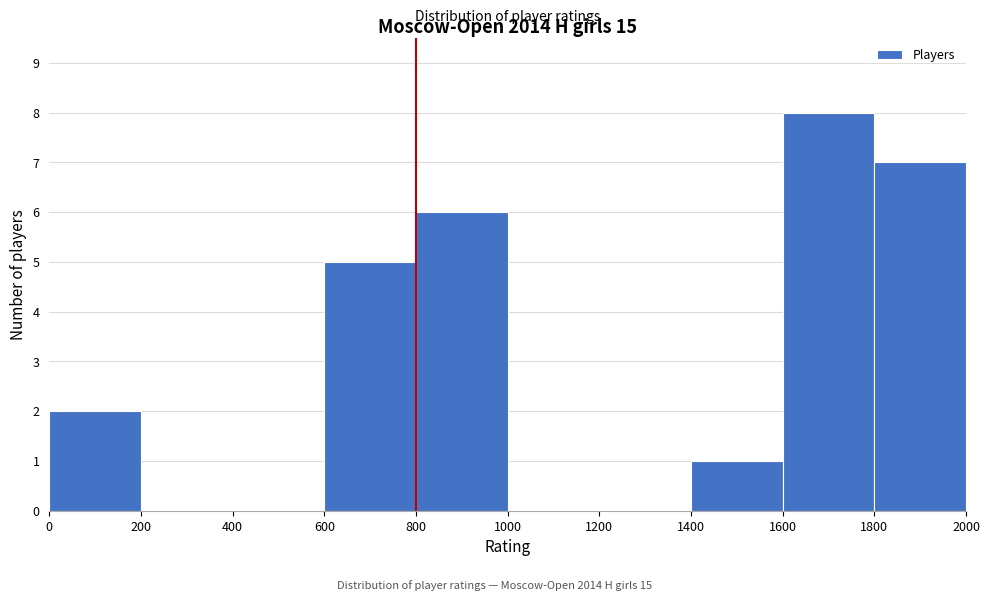

Reading left to right, transcribe this chart: for each bar, give the range it covers on the x-axis and its height. The values are not printed on the chart, so give them approximately, as read against the axis.

0 to 200: 2
200 to 400: 0
400 to 600: 0
600 to 800: 5
800 to 1000: 6
1000 to 1200: 0
1200 to 1400: 0
1400 to 1600: 1
1600 to 1800: 8
1800 to 2000: 7